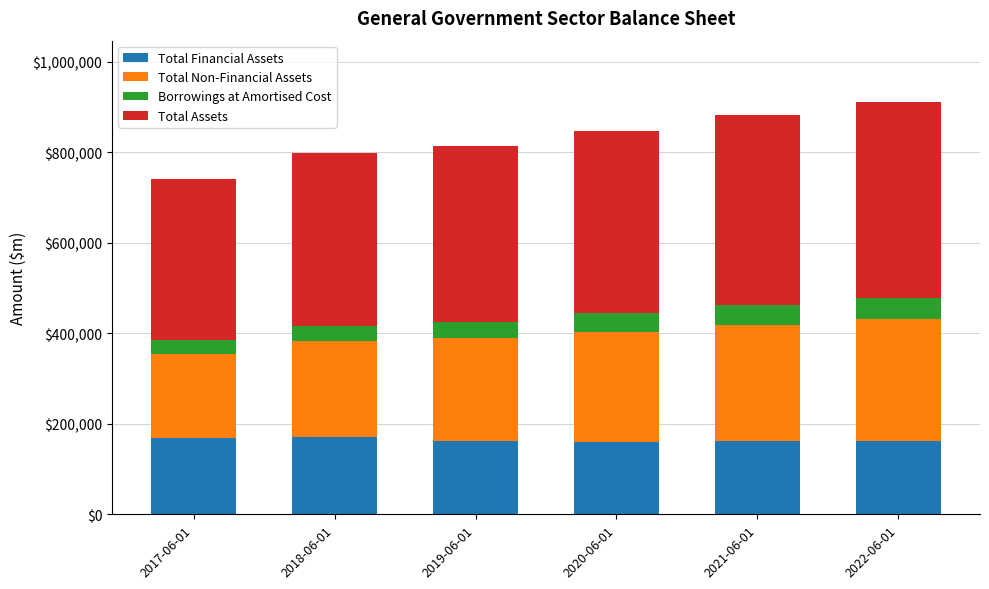

What is the minimum value for Total Financial Assets?

160600